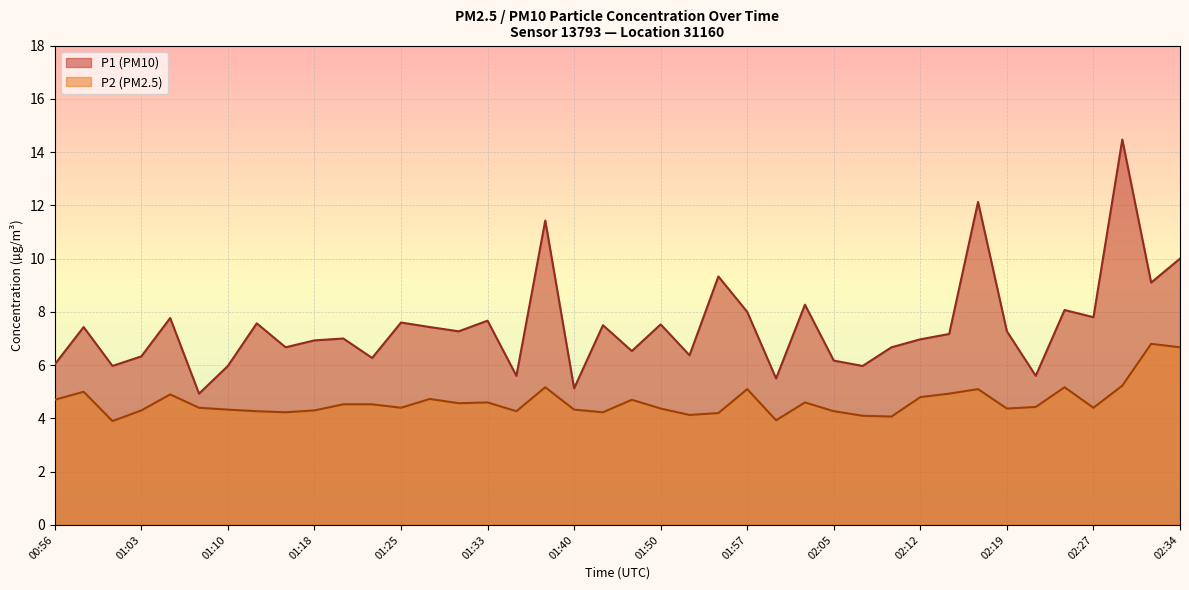

Rank the series by their average value, from lowest to highest.

P2 (PM2.5), P1 (PM10)